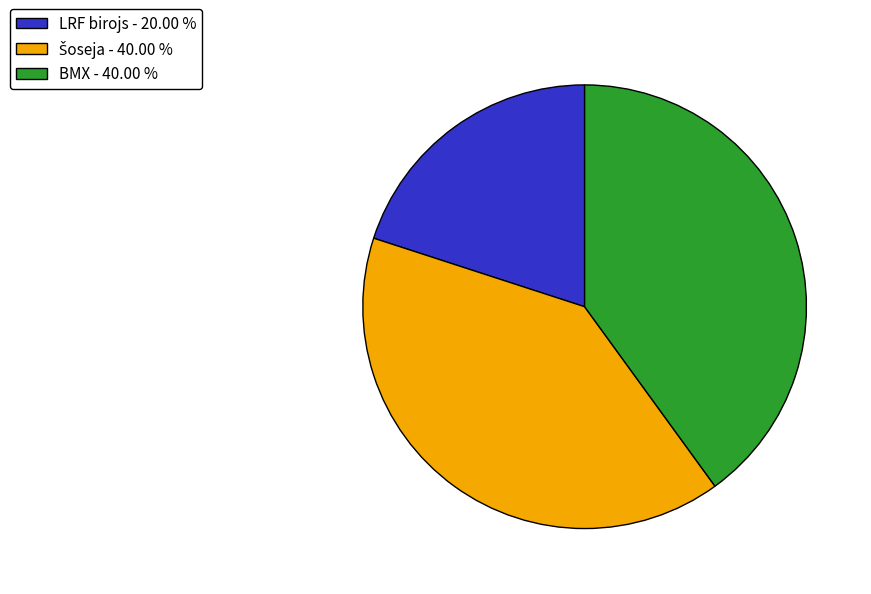

The LRF birojs slice represents 20% of the pie. True or false?

True